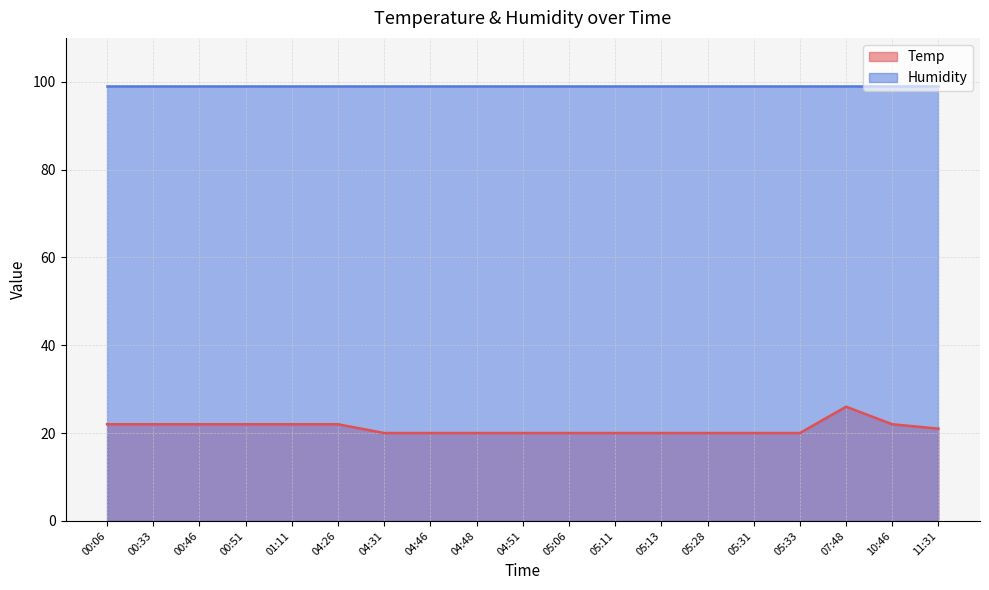

What position from the left is 04:48?

9